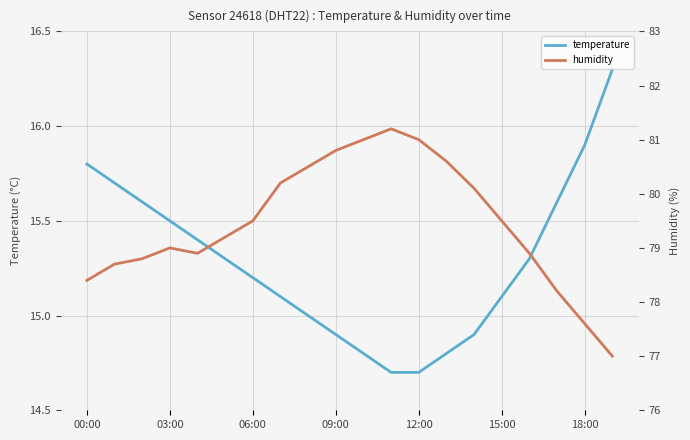

True or false: temperature has a value of 15.9 at 18:00.

True